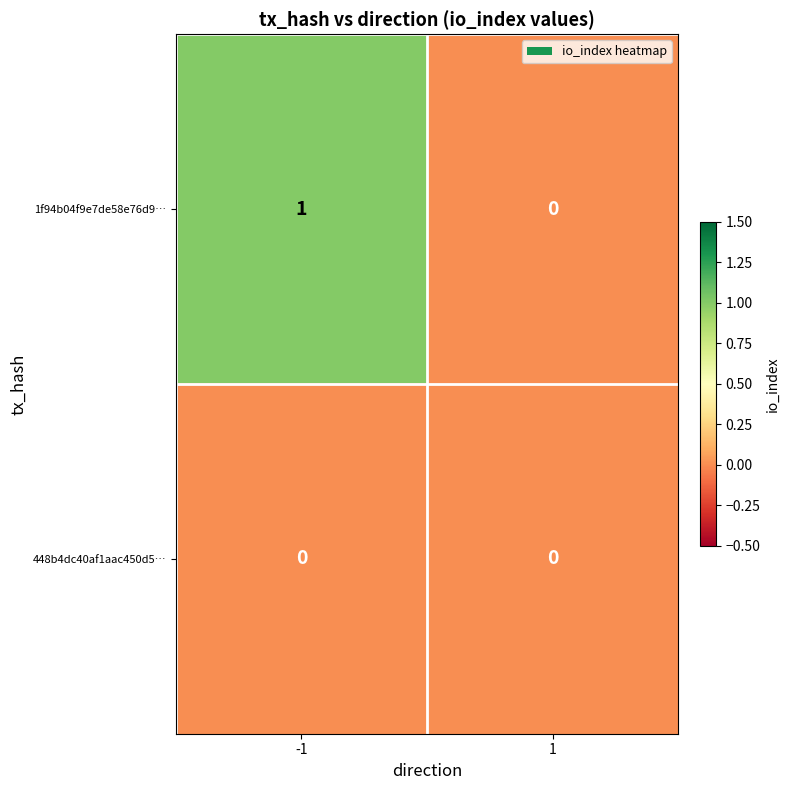

Which series has the largest total across all categories?

1f94b04f9e7de58e76d9…